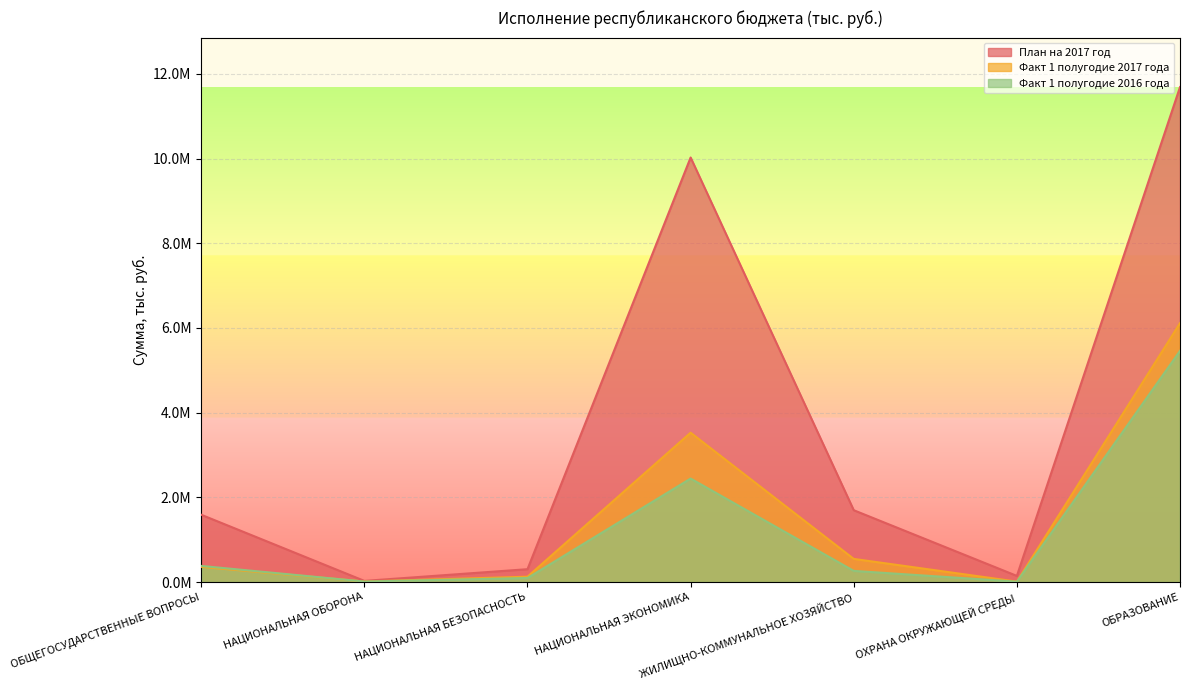

At which label does Факт 1 полугодие 2016 года reach its peak?

ОБРАЗОВАНИЕ